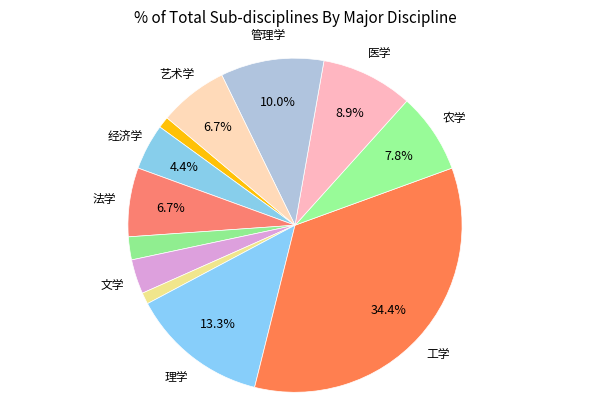

To the nearest percent, what is the difference between the largest and smallest slice percentages?

33%